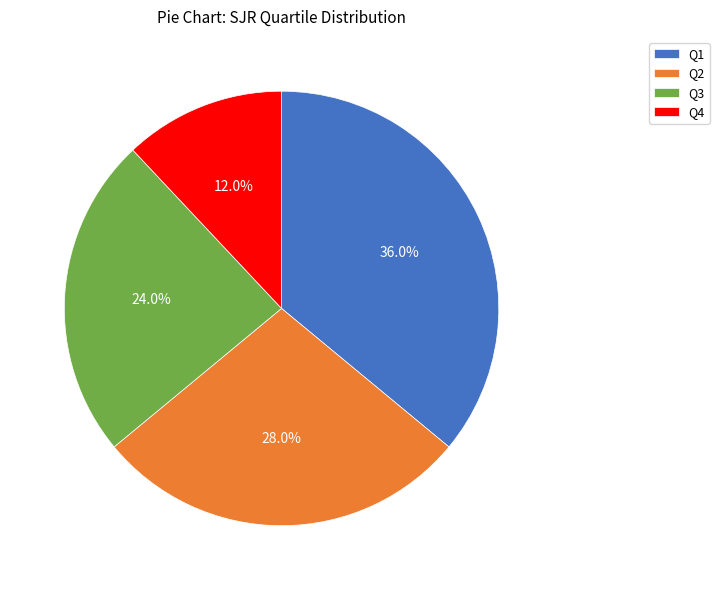

Approximately how many times larger is the value at Q1 compared to Q3?

1.5